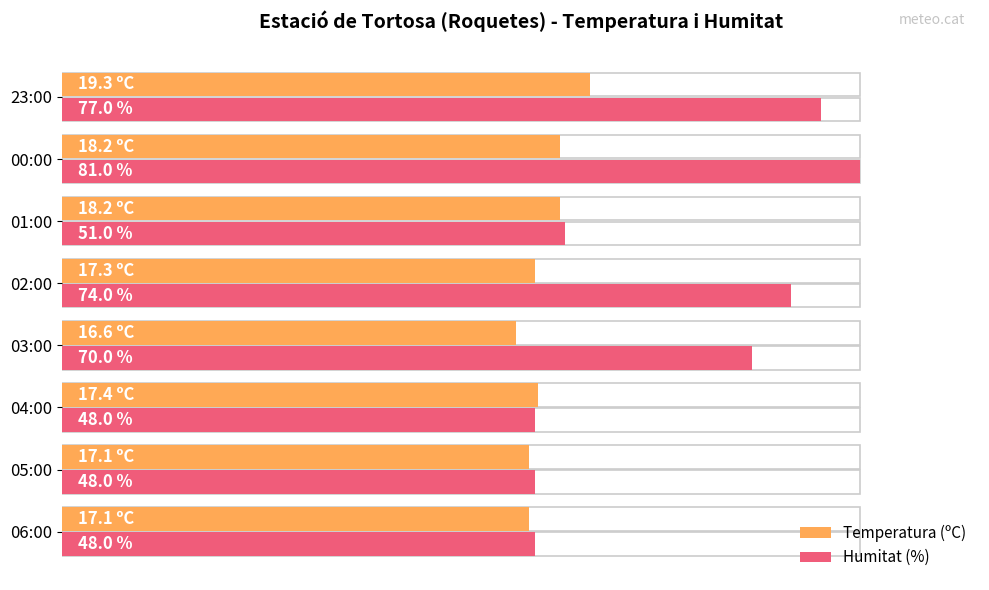

What are all the series names shown in the legend?

Temperatura (ºC), Humitat (%)